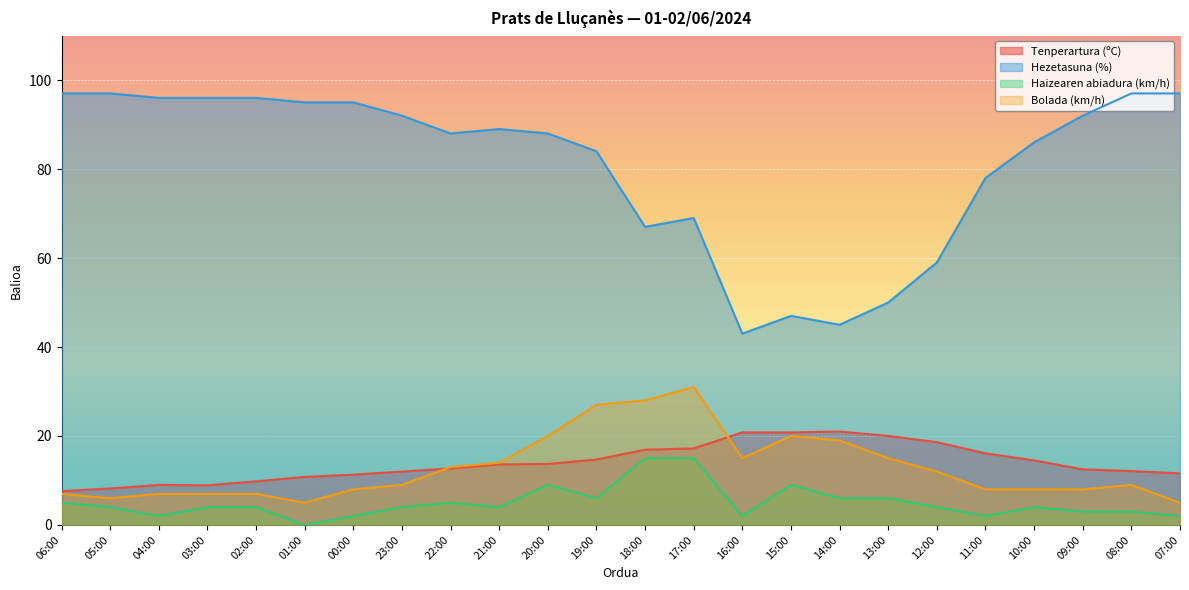

What is the sum of the Hezetasuna (%) values at 11:00 and 00:00?

173.0